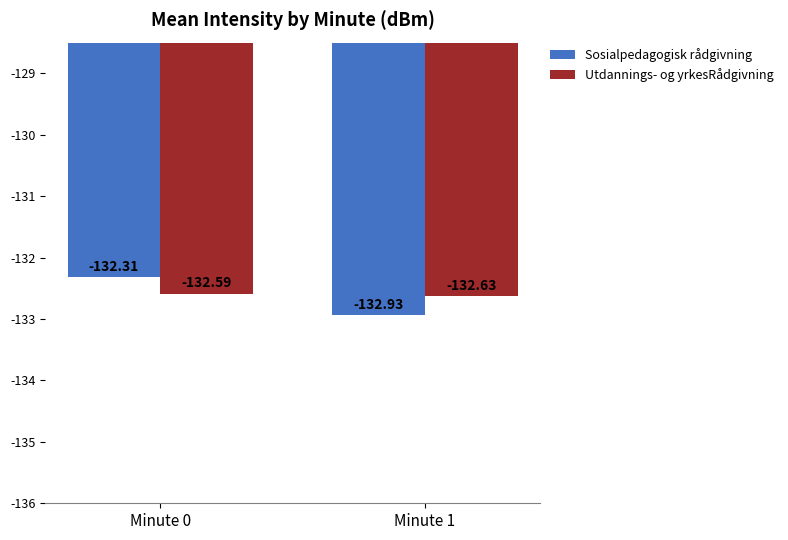

Which series changed the most between Minute 0 and Minute 1?

Sosialpedagogisk rådgivning